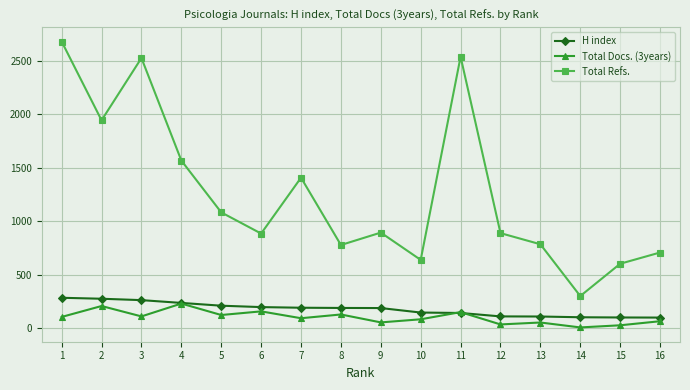

Is the value of Total Refs. at 2 greater than the value of H index at 4?

Yes